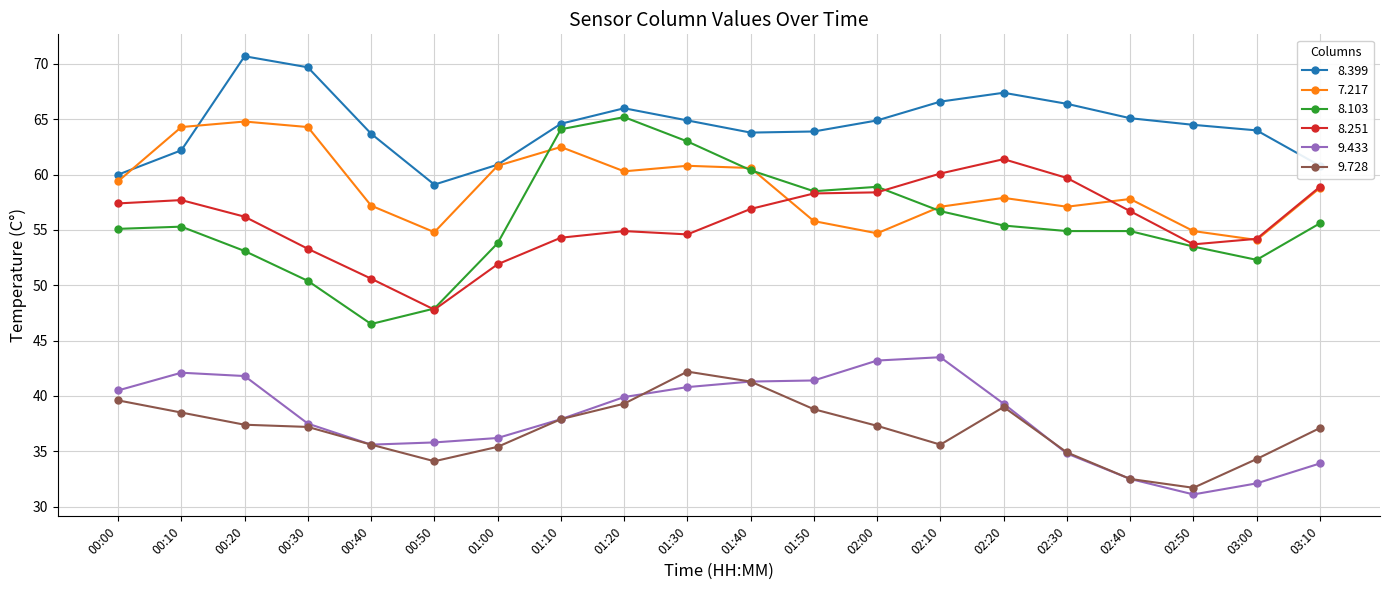

The value of 9.728 at 02:40 is 58.2. True or false?

False